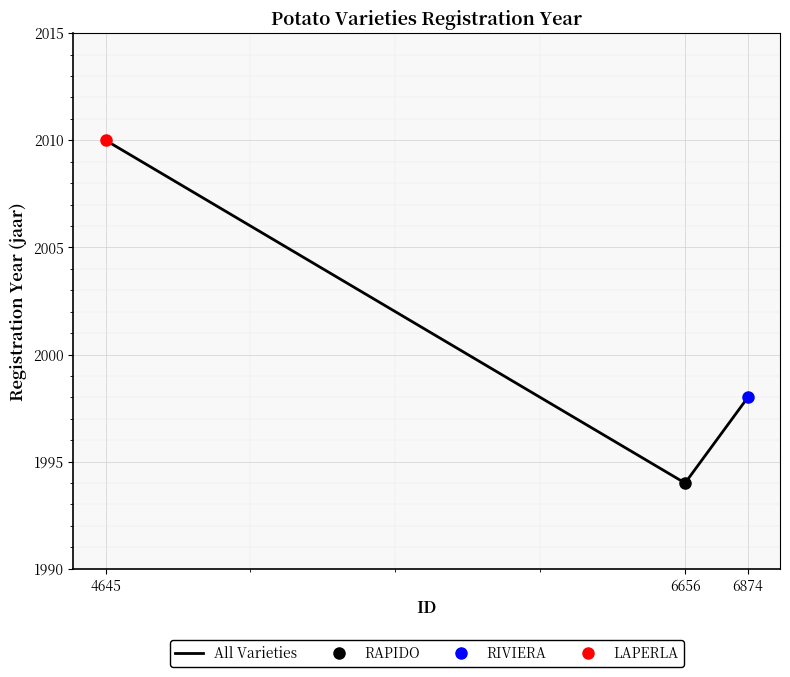

What is the ratio of the value at 4645 to the value at 6874?

1.0